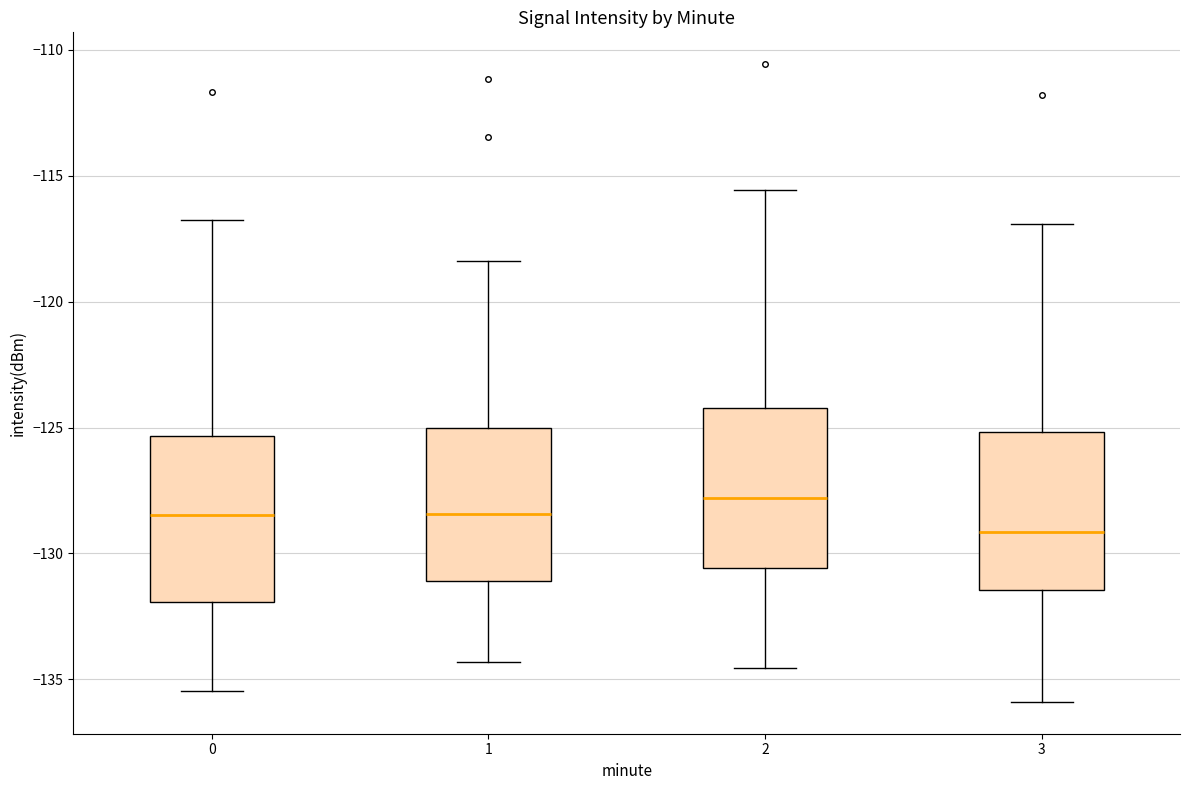

Which box's median line is the highest?

2